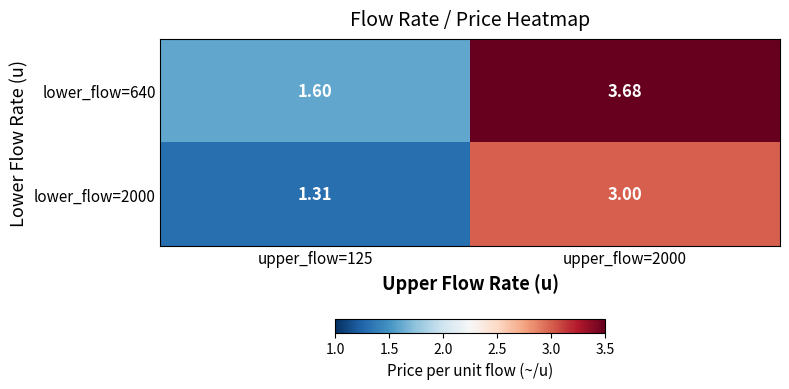

At how many categories does at least one series exceed 1?

2